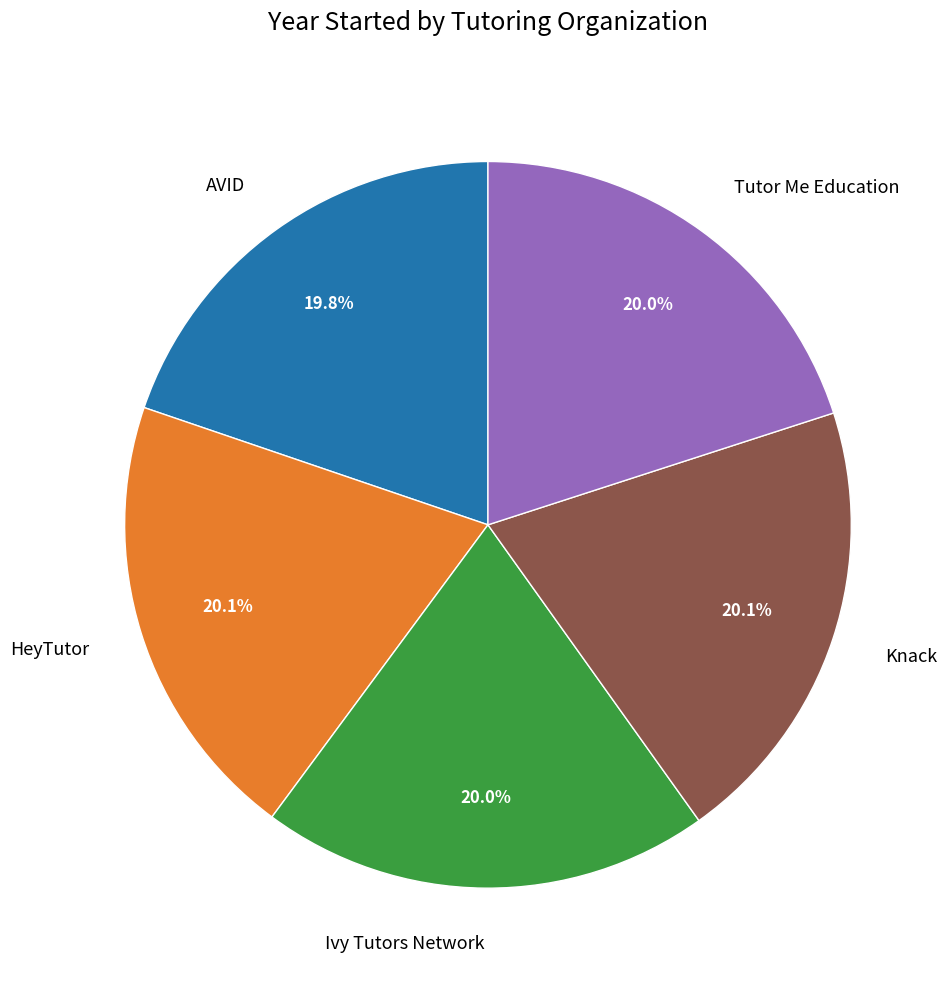

What percentage is the Ivy Tutors Network slice, to the nearest percent?

20%